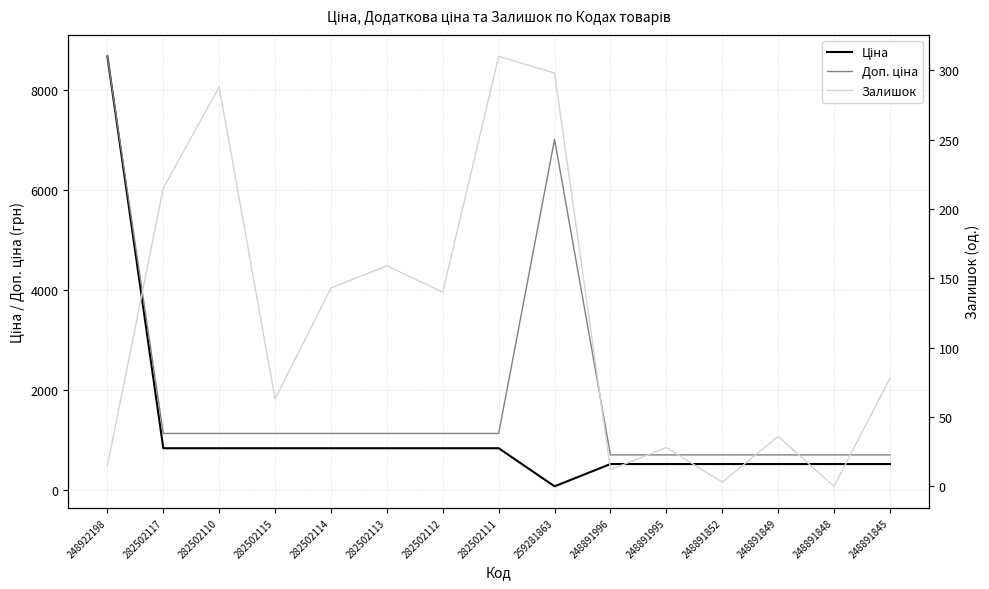

Where is the first local minimum for Ціна?

259281863